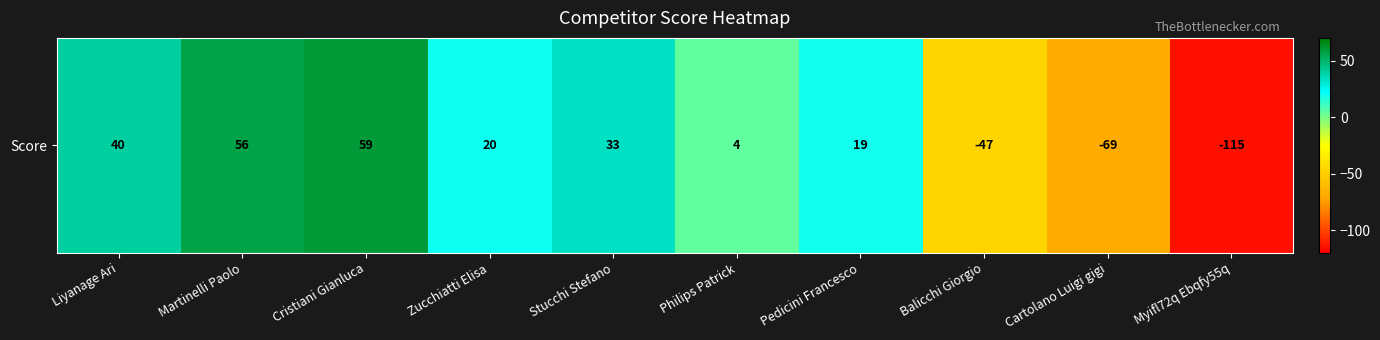

How many data points are less than 20?

5